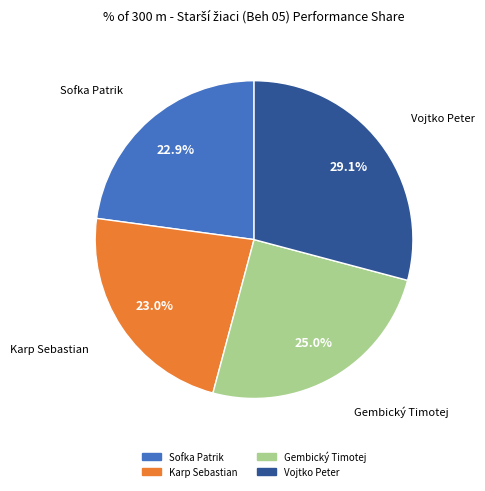

How many segments does this pie chart have?

4